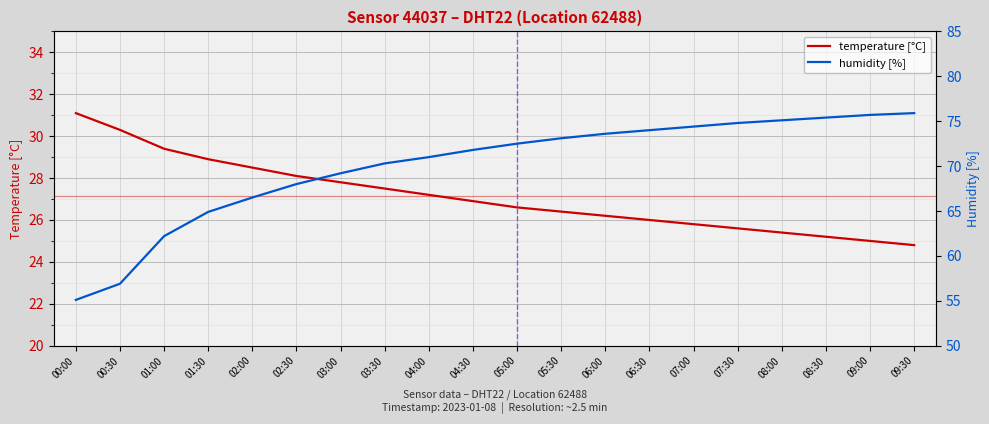

Which series has the widest spread of values?

humidity [%]